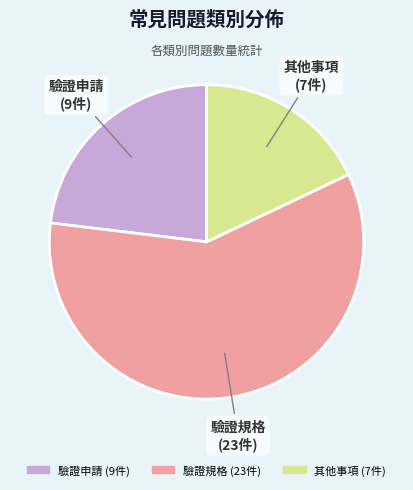

What is the ratio of the value at 驗證規格 to the value at 驗證申請?

2.6